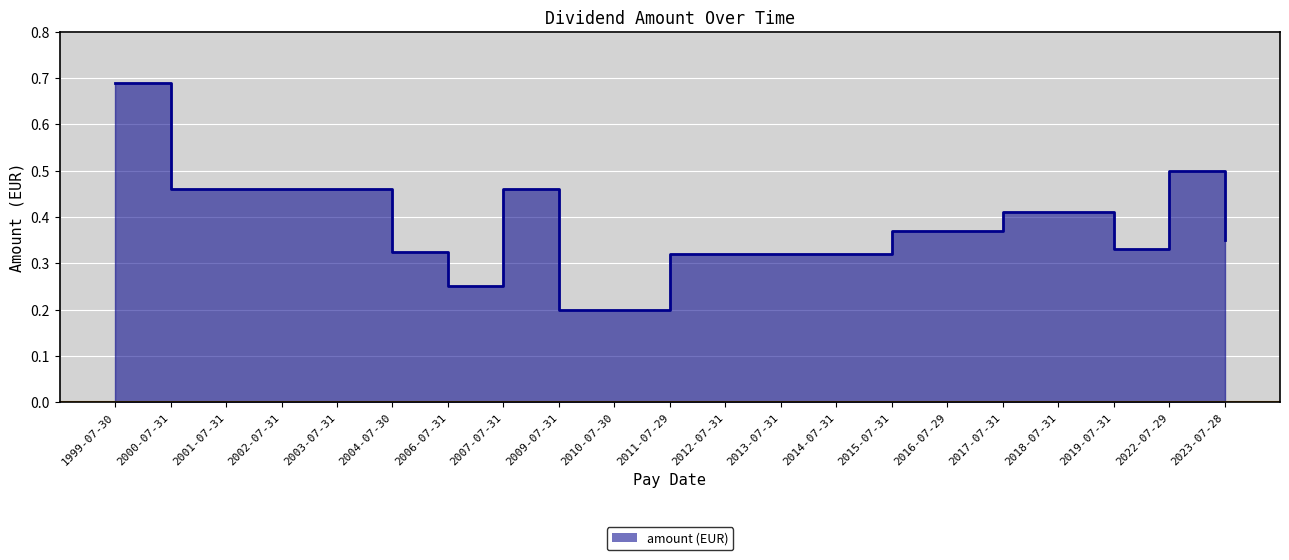

List the labels in order of value, largest first.

1999-07-30, 2022-07-29, 2000-07-31, 2001-07-31, 2002-07-31, 2003-07-31, 2007-07-31, 2017-07-31, 2018-07-31, 2015-07-31, 2016-07-29, 2023-07-28, 2019-07-31, 2004-07-30, 2011-07-29, 2012-07-31, 2013-07-31, 2014-07-31, 2006-07-31, 2009-07-31, 2010-07-30